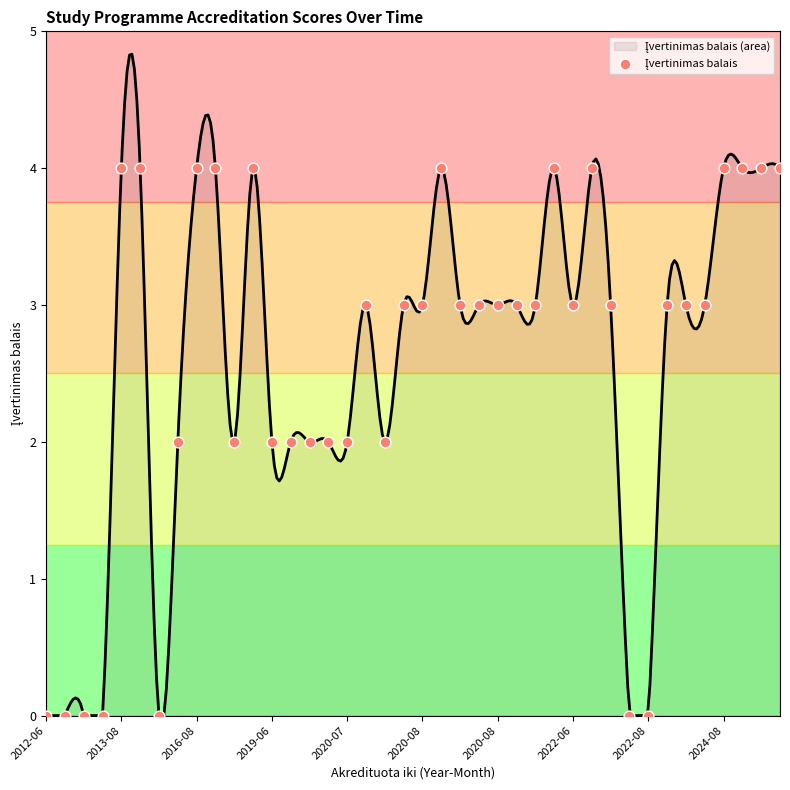

Between 11 and 17, which is larger?

11